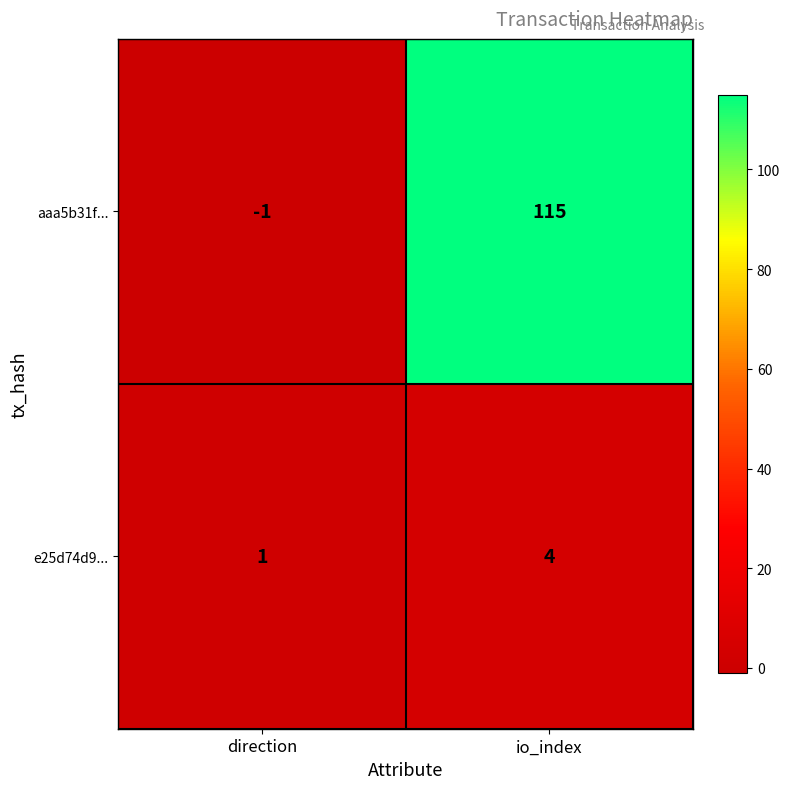

The value of e25d74d9... at direction is 2. True or false?

False